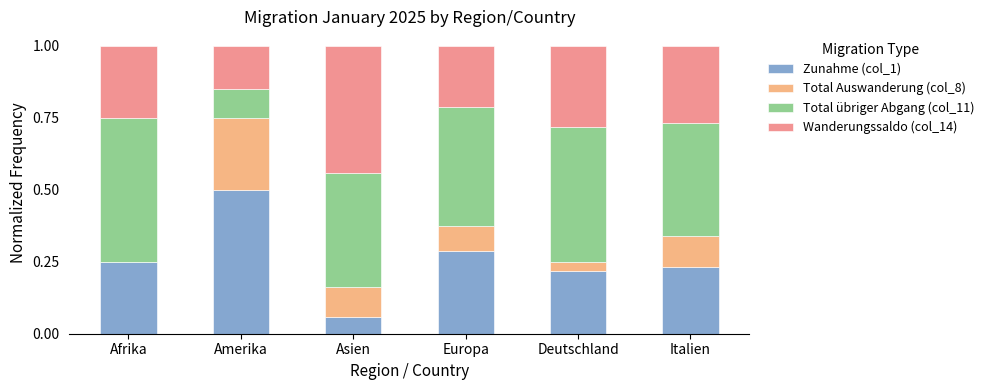

What is the total value across all series at Amerika?

1.0